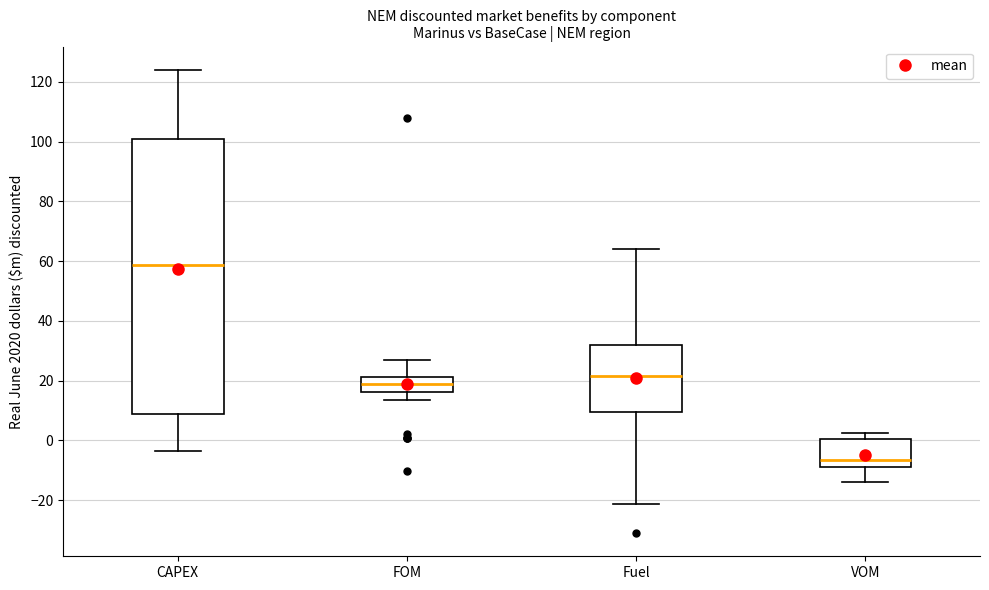

Where does the lower whisker of the box for FOM end on the y-axis? The values are not printed on the chart, so give them approximately, as read against the axis.

14